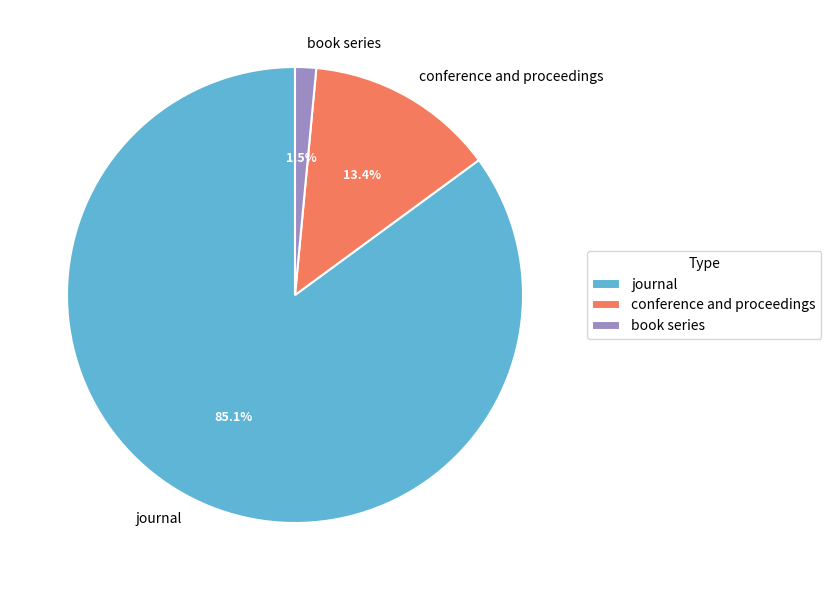

To the nearest percent, what is the average slice percentage?

33%